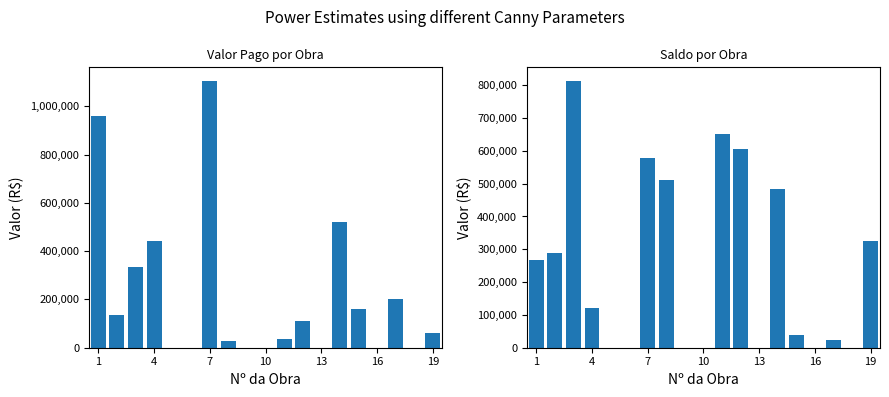

What is the average value of the Saldo series?

247916.2